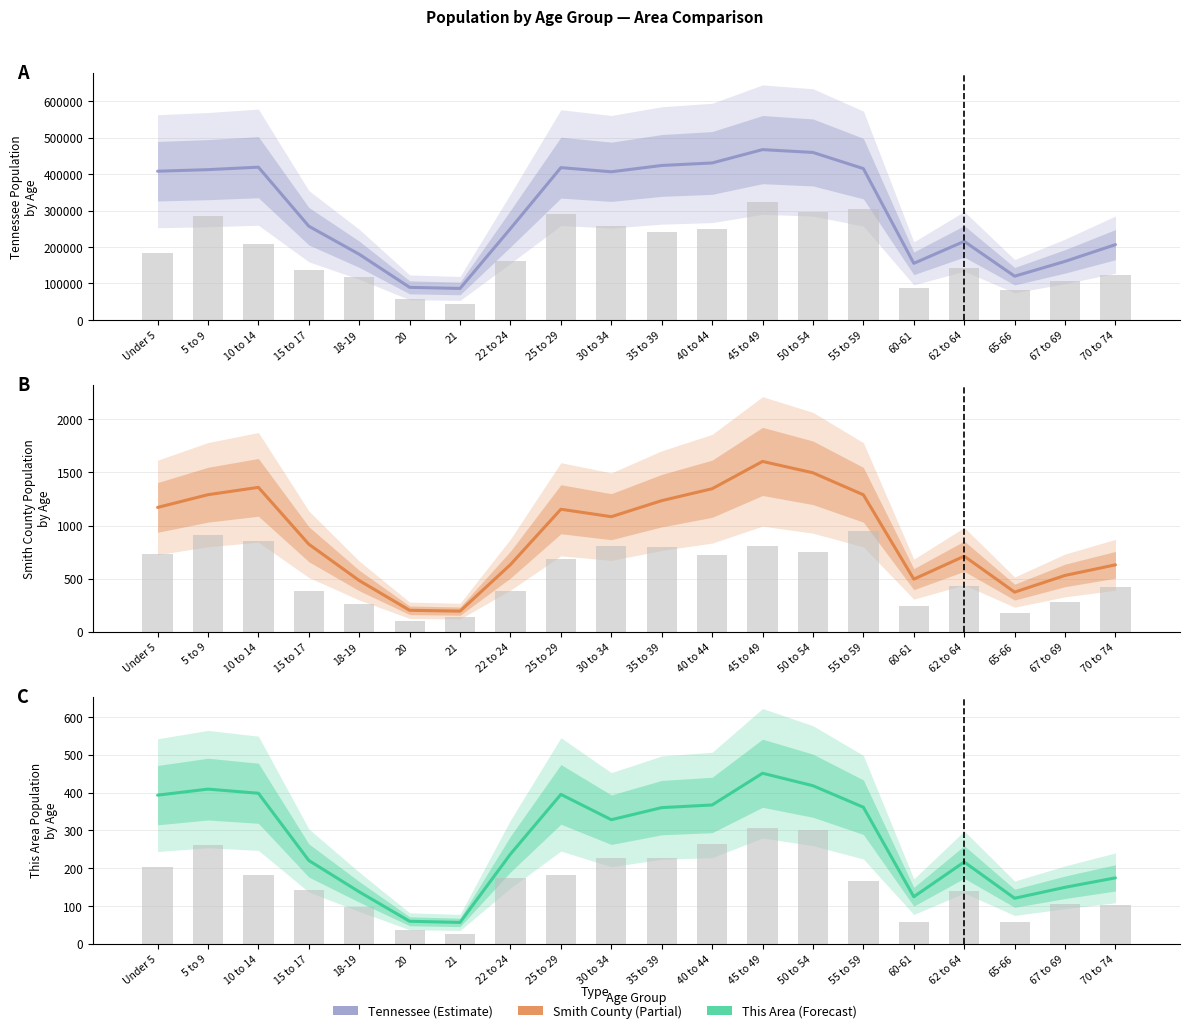

Where is Tennessee nearest to the value 276721?

15 to 17